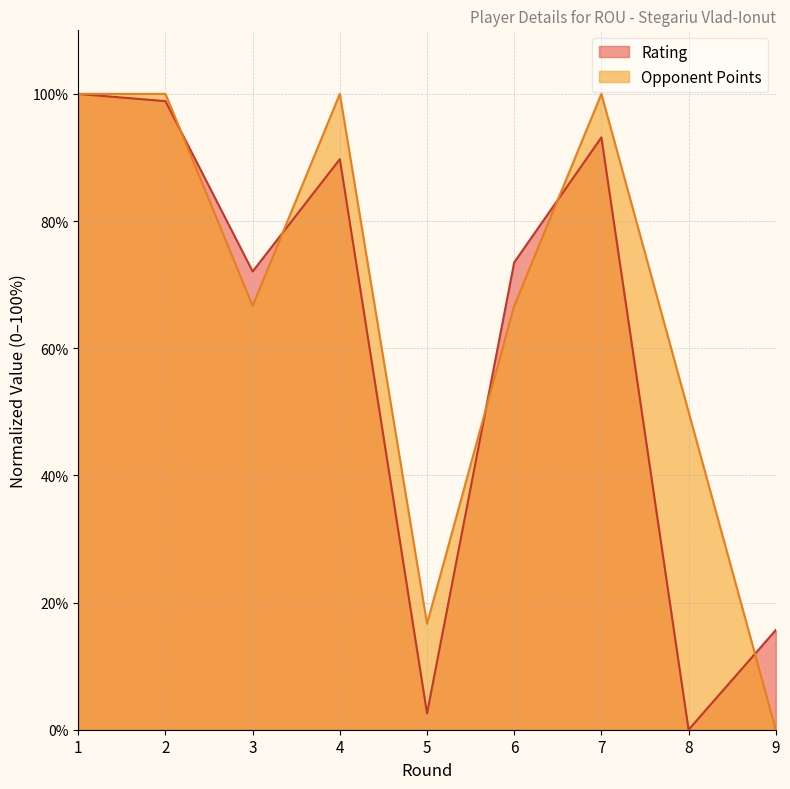

What is the value of the Rating point at the 9th from the left?

15.7